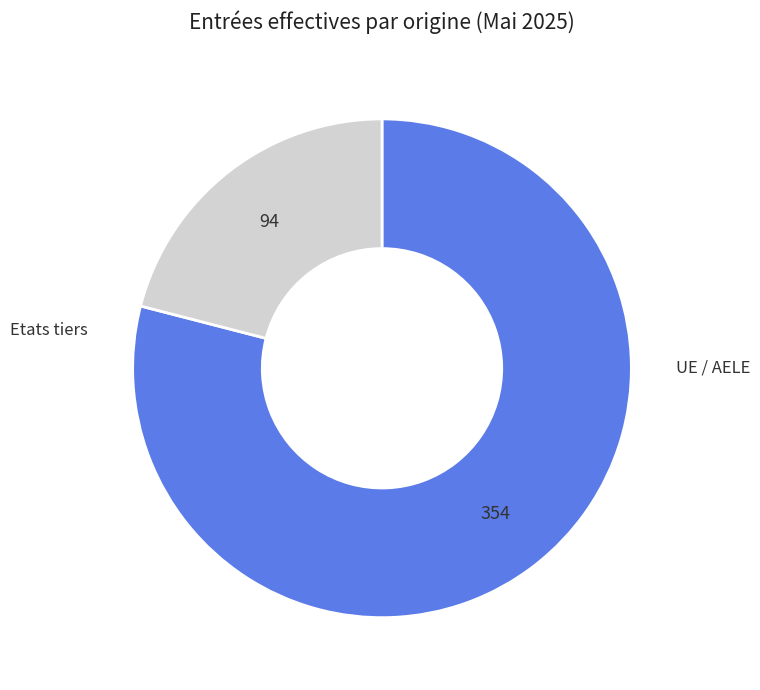

Is there any slice that represents more than half of the pie?

Yes